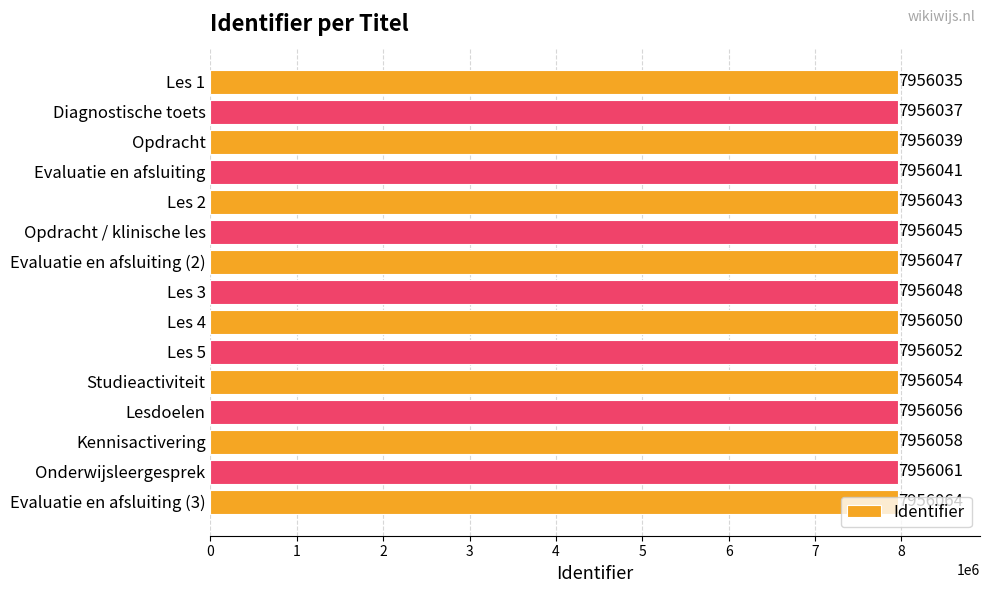

What is the greatest value displayed?

7956064